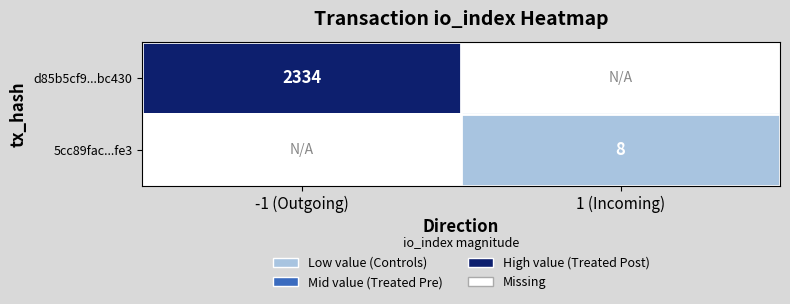

Is it true that 5cc89fac...fe3 equals 8 at 1 (Incoming)?

True